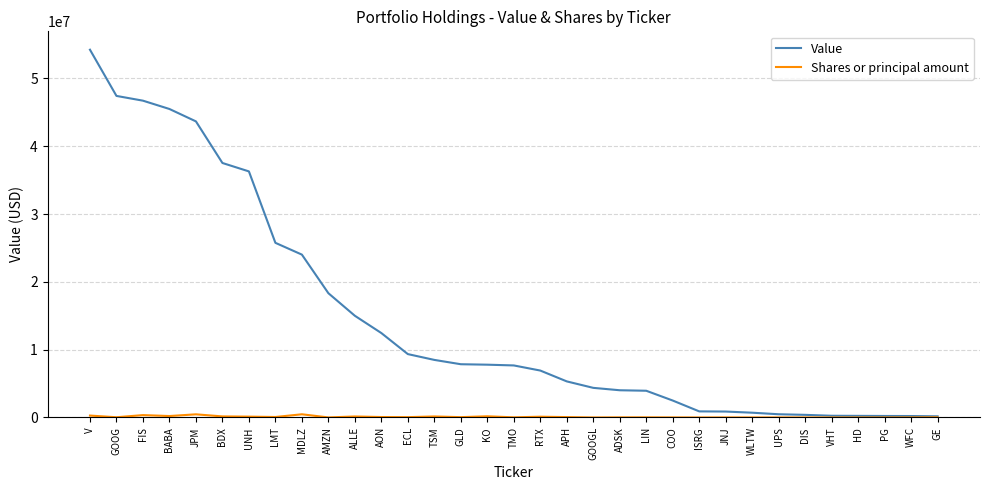

Count the number of categories in the chart.

33